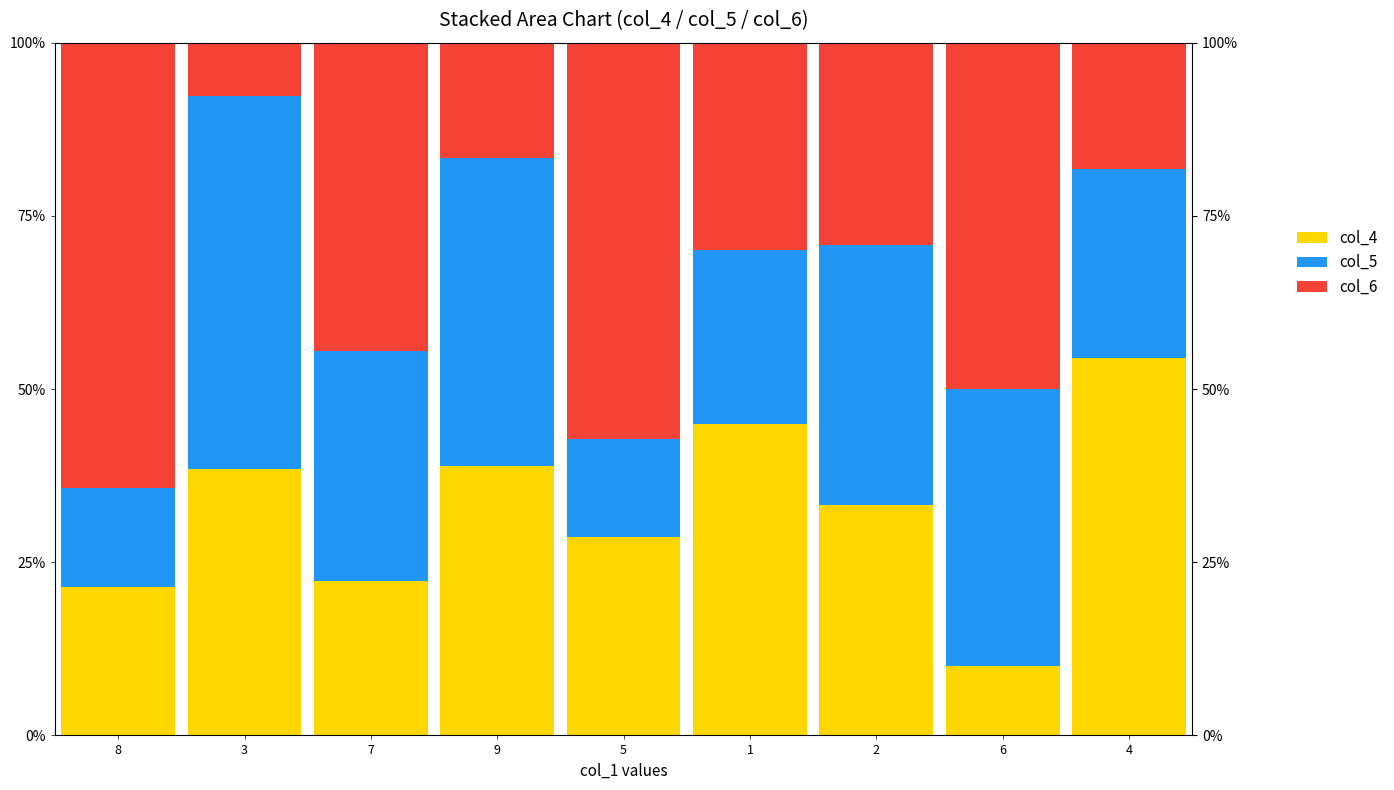

What is the lowest value of the col_6 series?

7.7